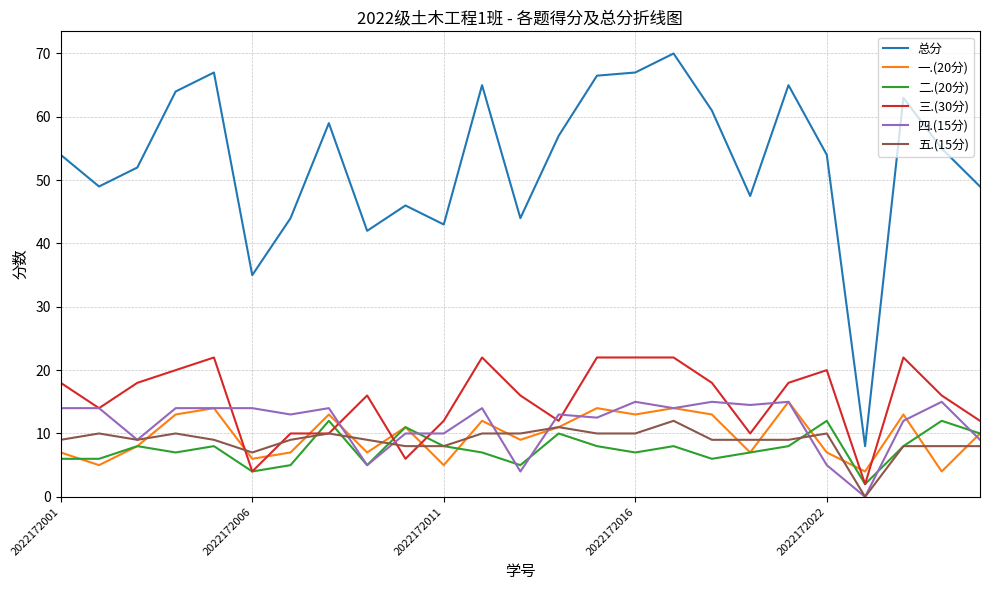

What is the greatest value displayed?

70.0